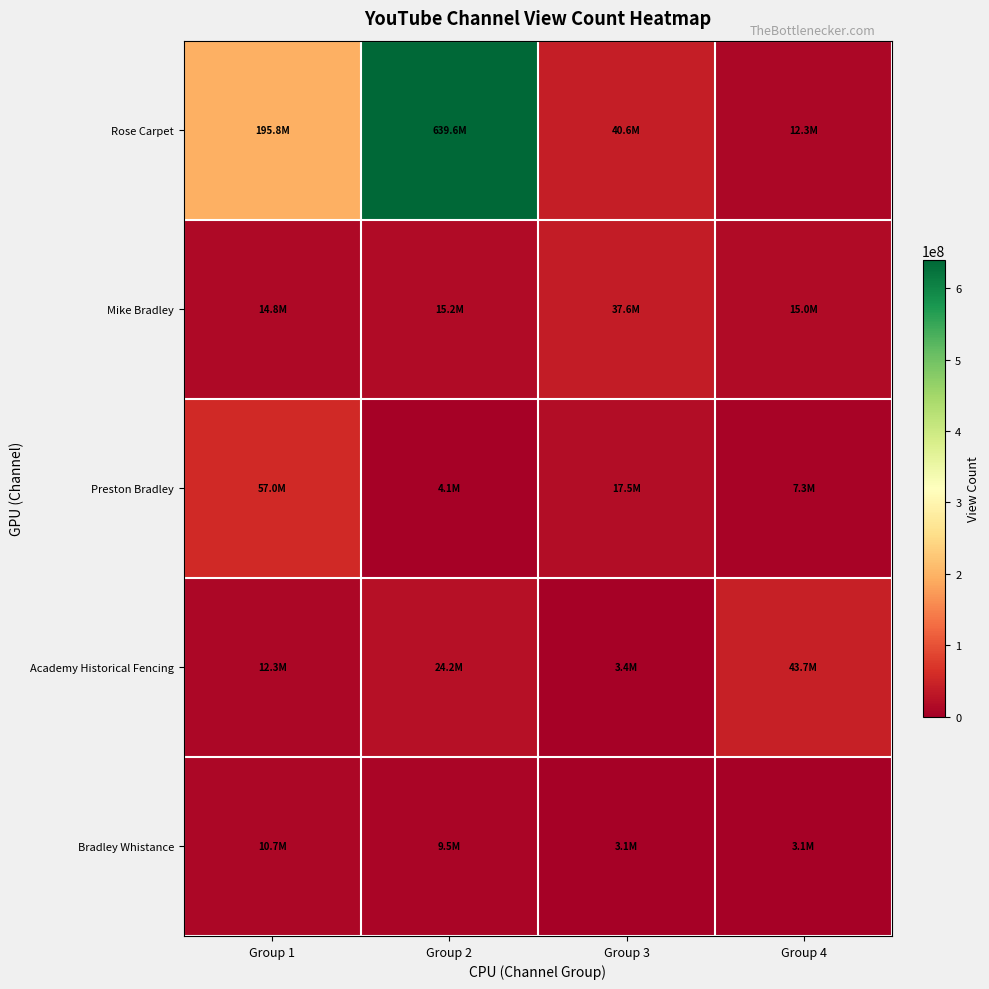

Reading left to right, what are all the values shown in this chart?

Rose Carpet: Group 1=195810631	Group 2=639573608	Group 3=40571264	Group 4=12270396
Mike Bradley: Group 1=14825042	Group 2=15185741	Group 3=37618080	Group 4=15035258
Preston Bradley: Group 1=56988737	Group 2=4054668	Group 3=17540441	Group 4=7270527
Academy Historical Fencing: Group 1=12336030	Group 2=24195321	Group 3=3405583	Group 4=43671102
Bradley Whistance: Group 1=10687835	Group 2=9489825	Group 3=3099453	Group 4=3137084